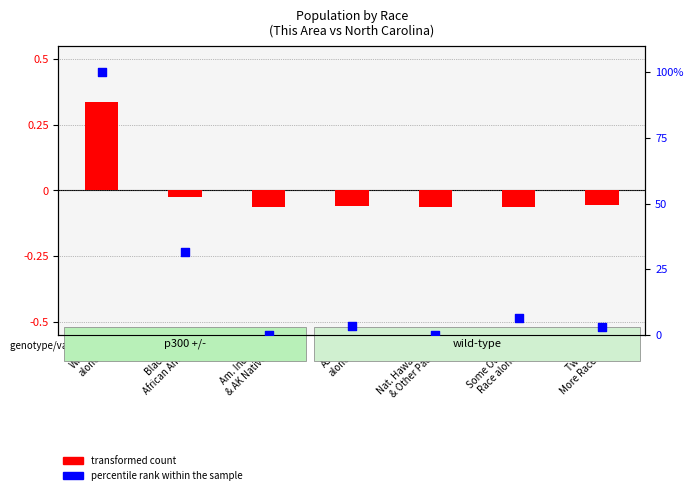

What are all the series names shown in the legend?

transformed count, percentile rank within the sample